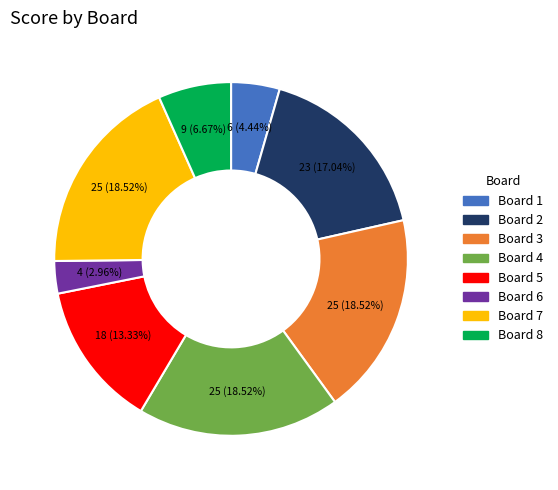

Combined, do Board 5 and Board 4 account for over 50%?

No